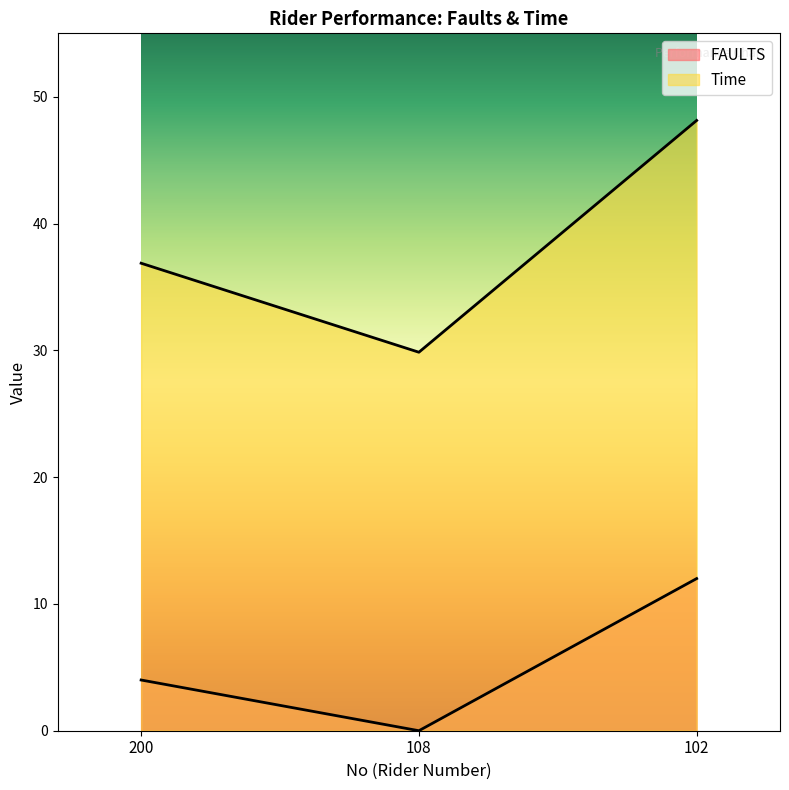

What value does the FAULTS series have at 102?

12.0